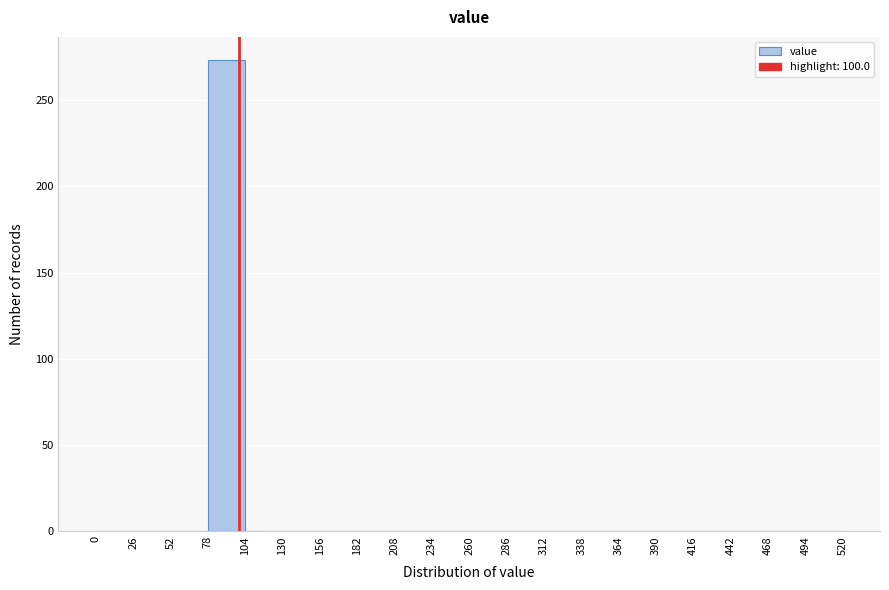

What is the height of the bar covering 78 to 104 on the x-axis? The values are not printed on the chart, so give them approximately, as read against the axis.

275